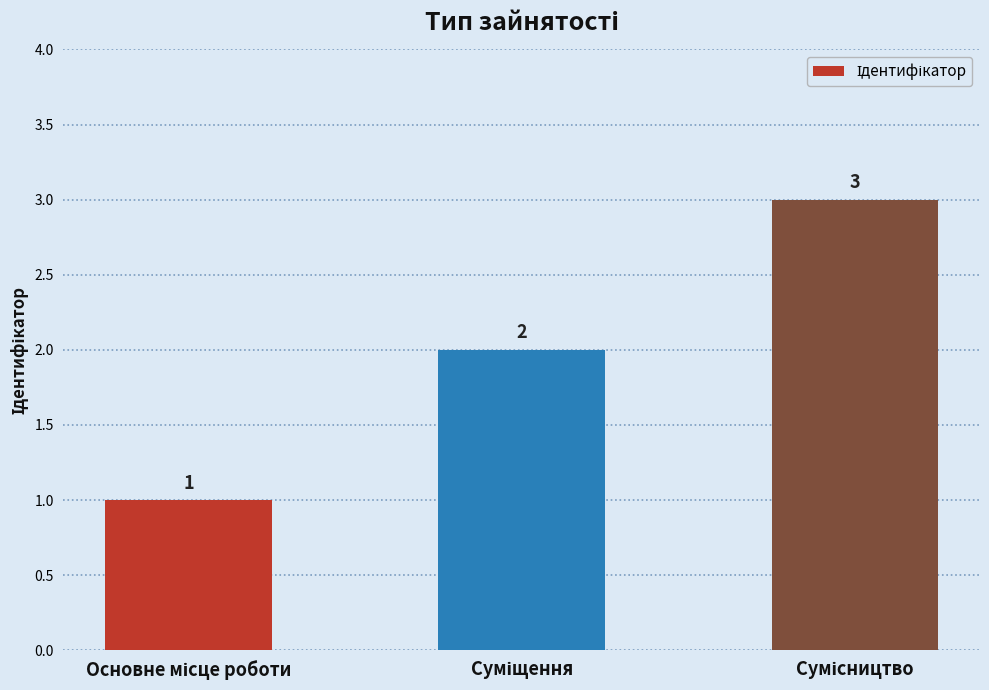

What is the value of the 3rd bar from the left?

3